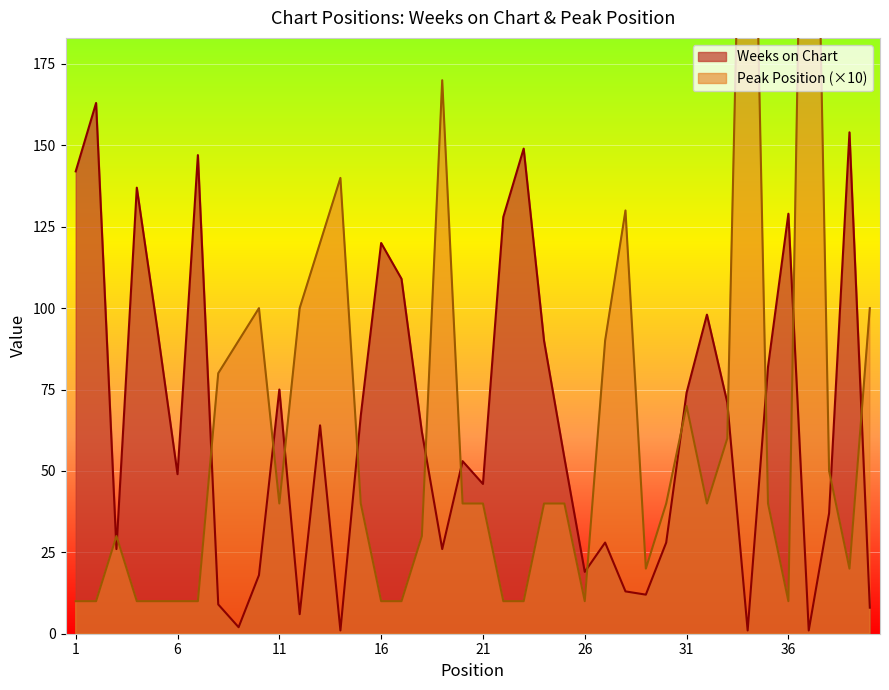

What are all the series names shown in the legend?

Weeks on Chart, Peak Position